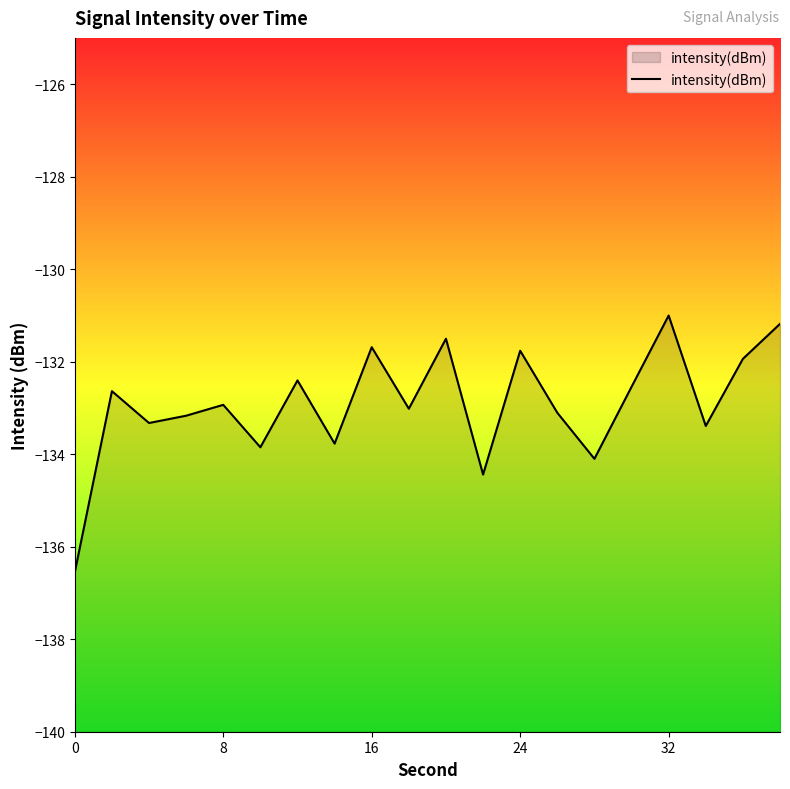

Count the number of data series in this chart.

1